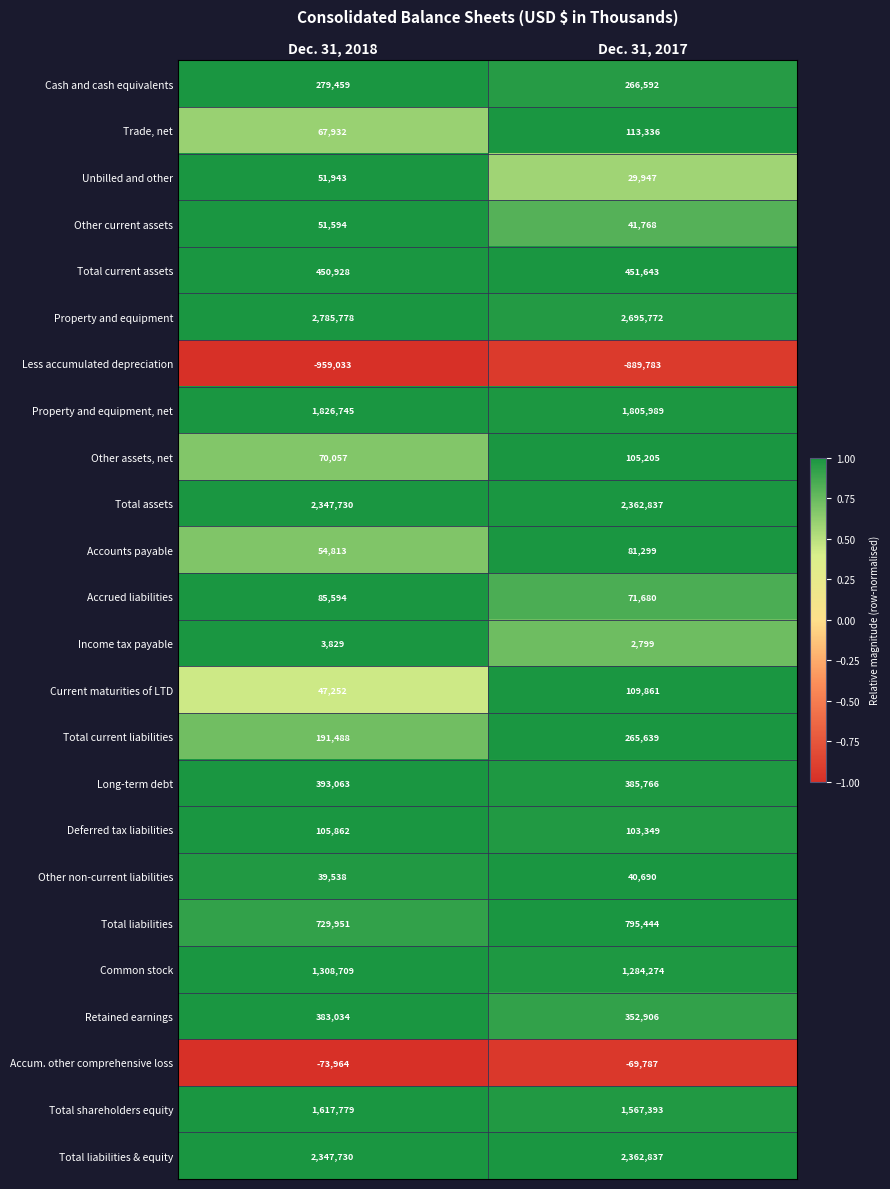

What is the greatest value displayed?

2785778